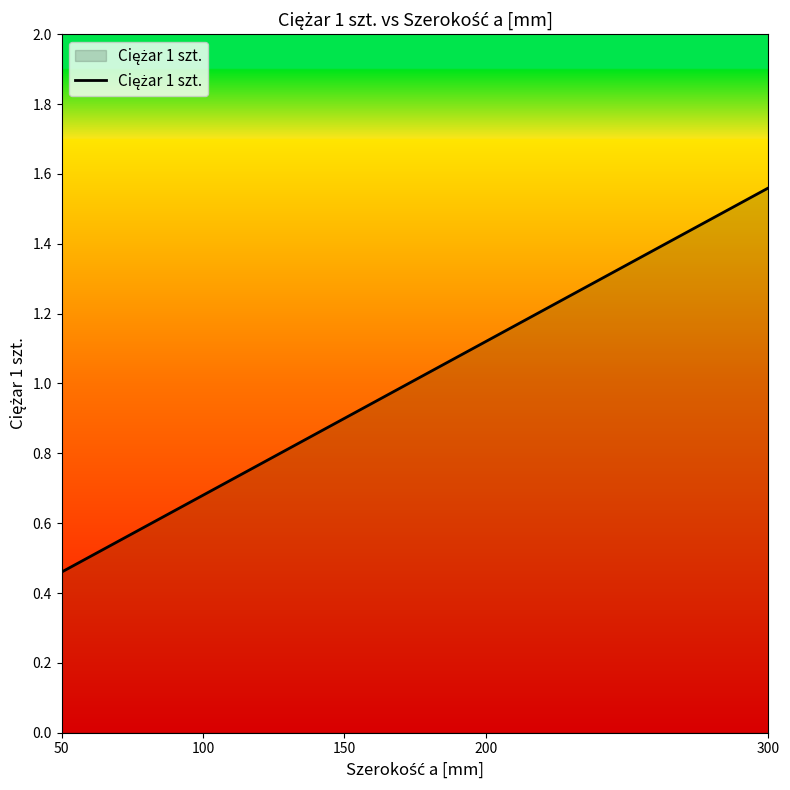

Is it true that the value at 150 is 0.9?

True